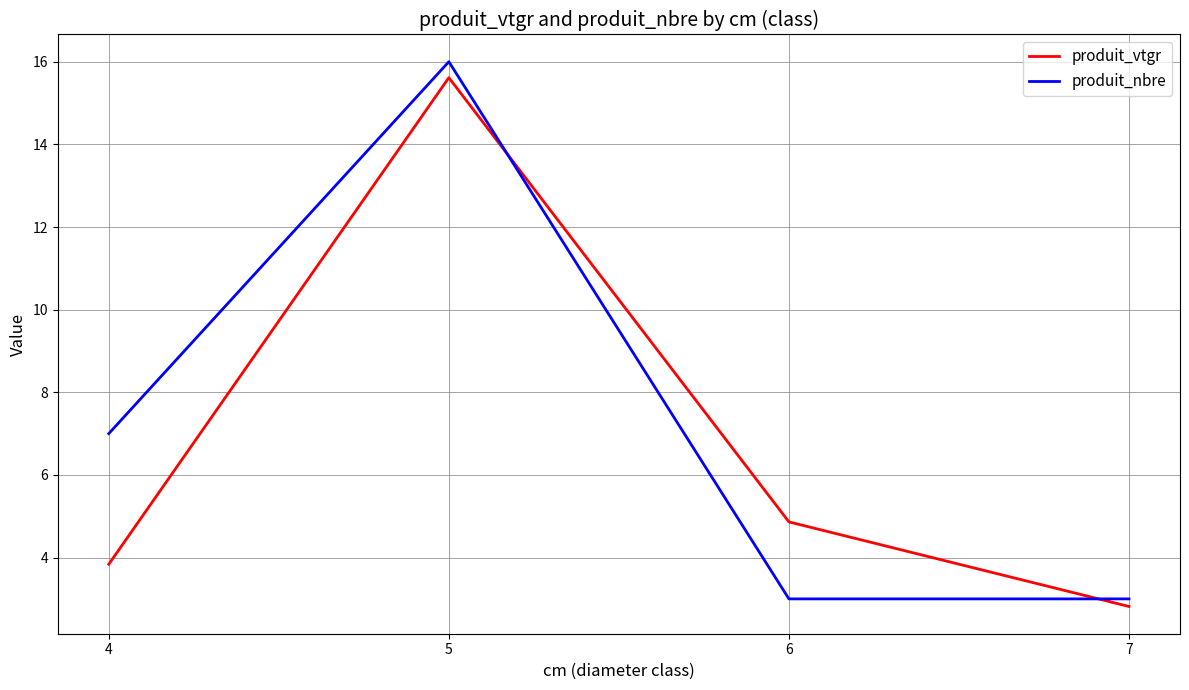

True or false: produit_nbre has a value of 3.0 at 6.

True